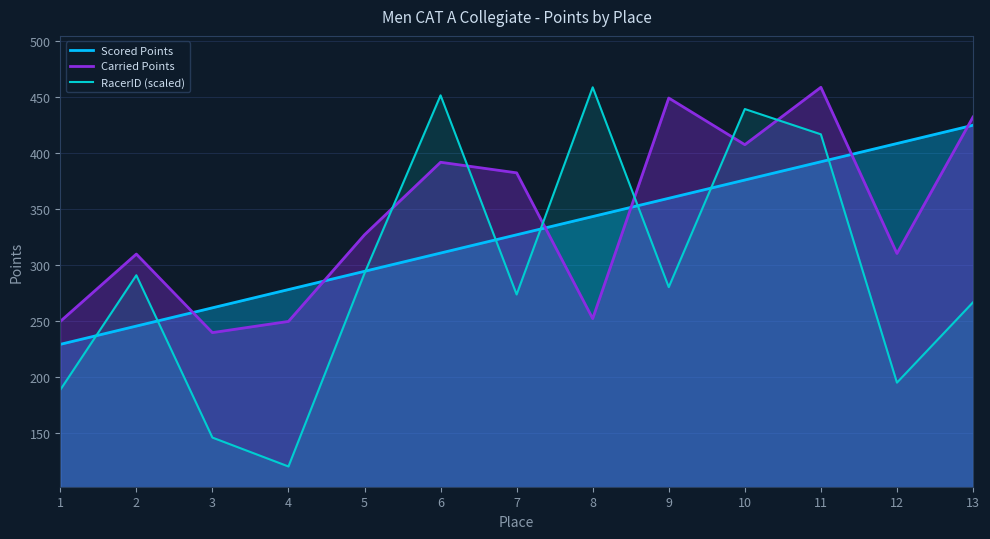

What is the smallest value displayed?

120.5